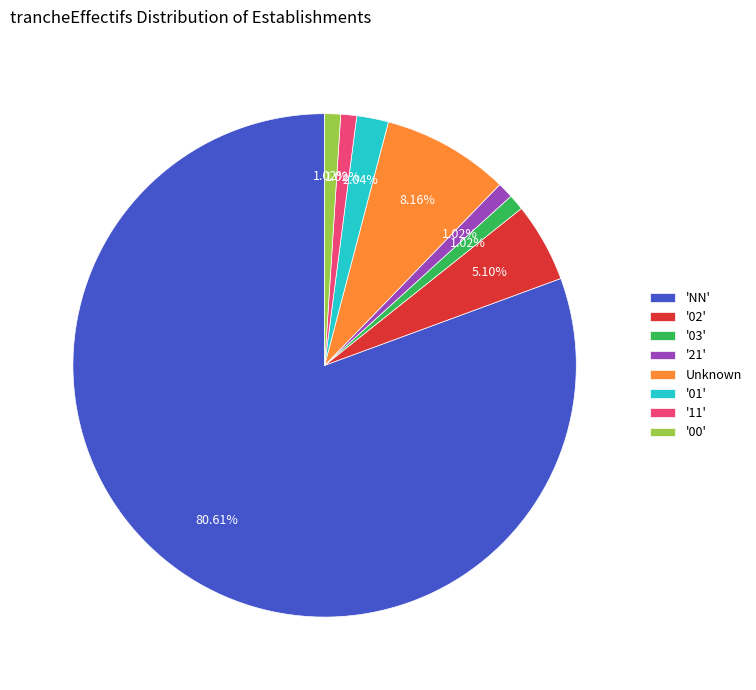

Combined, do '11' and Unknown account for over 50%?

No